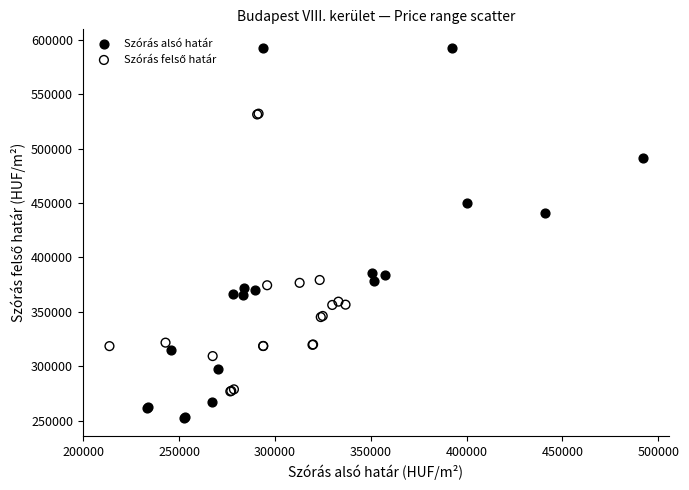

Which series contains the lowest Y value?

Szórás alsó határ